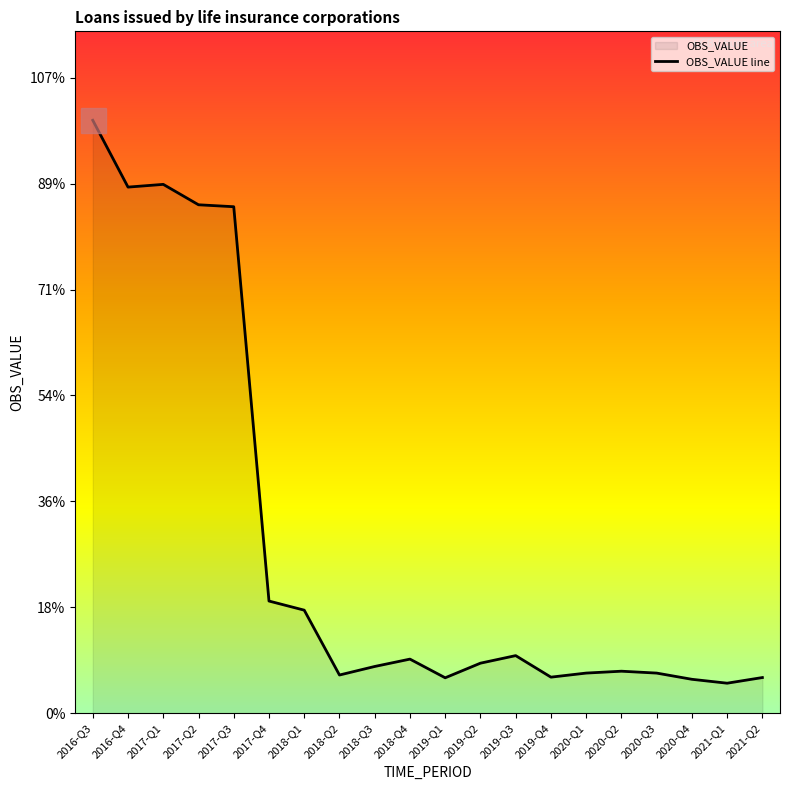

Where is the first local maximum?

2017-Q1